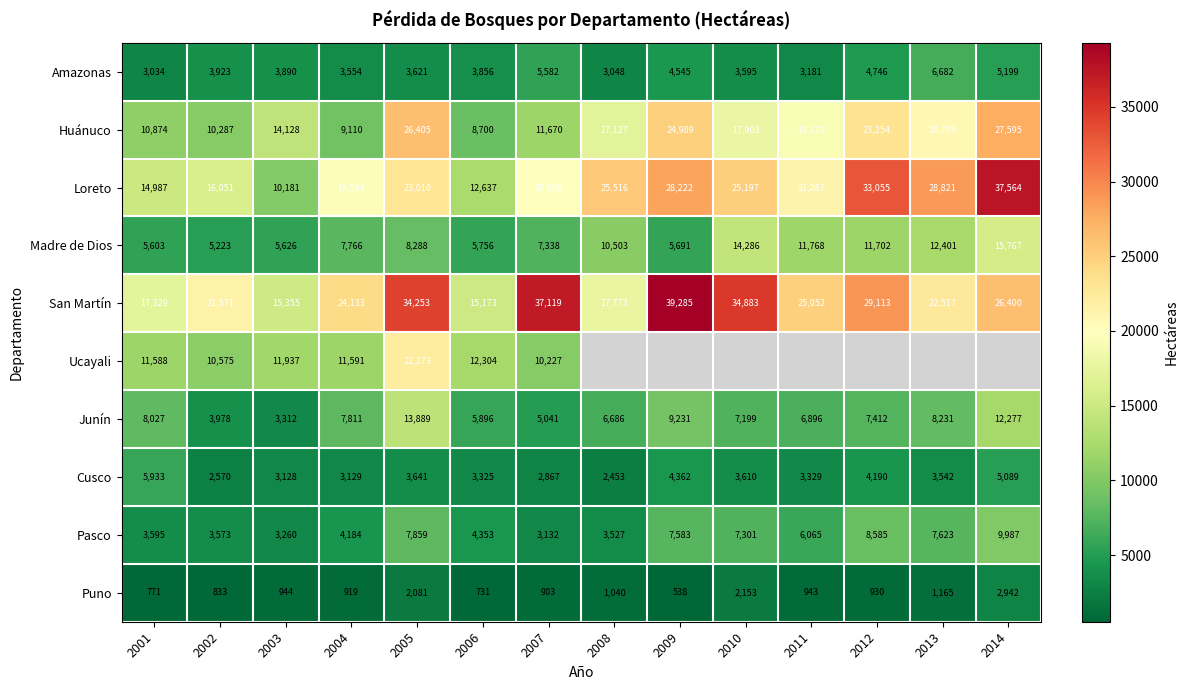

Rank the categories by San Martín value from lowest to highest.

2006, 2003, 2001, 2008, 2002, 2013, 2004, 2011, 2014, 2012, 2005, 2010, 2007, 2009